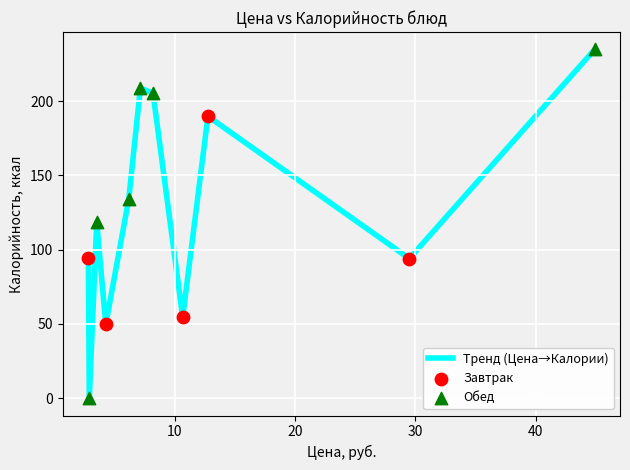

What is the maximum value shown in the chart?

234.9